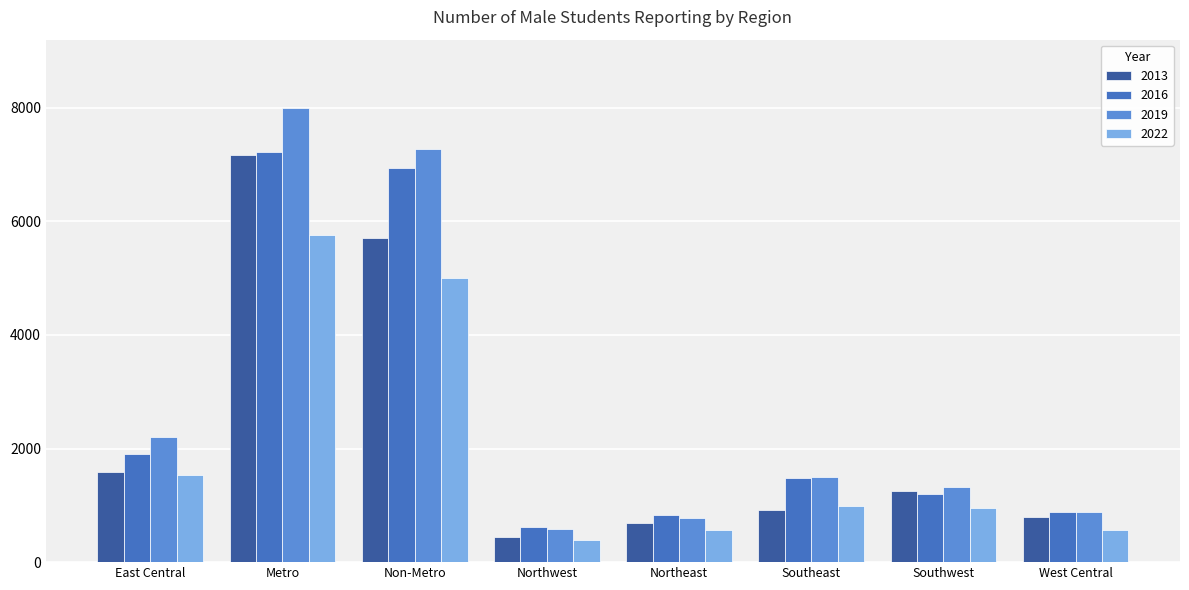

Where is 2022 nearest to the value 3067?

East Central